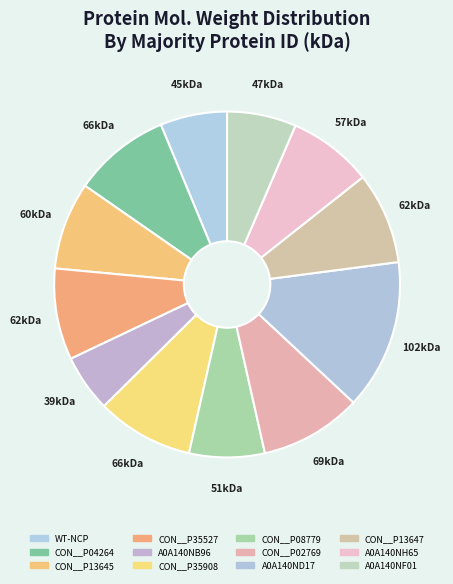

What is the smallest slice in the pie chart?

A0A140NB96